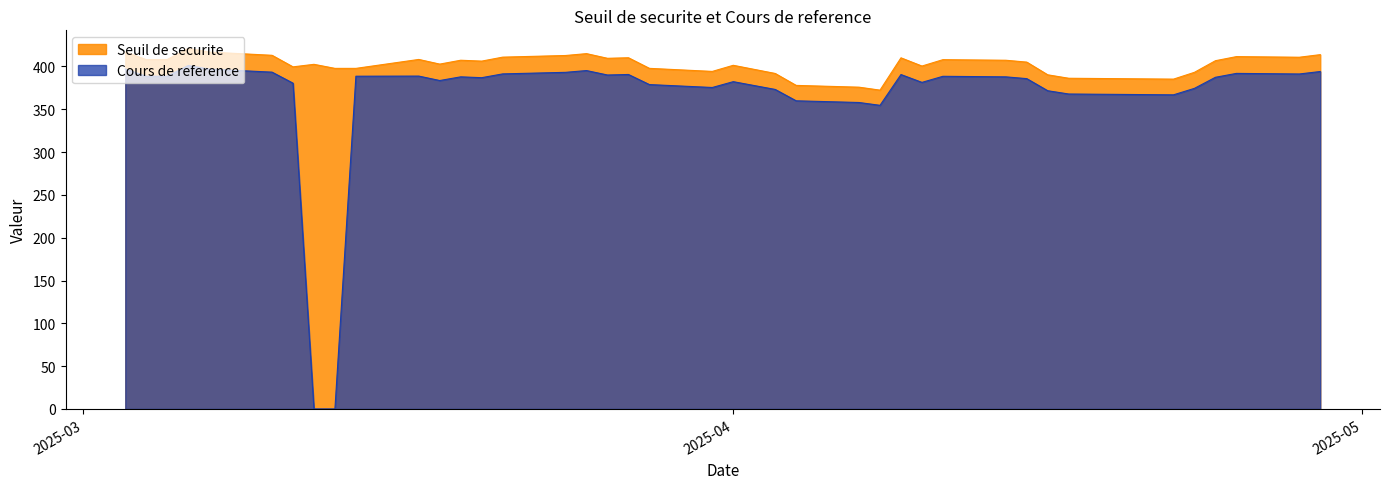

What is the difference between the maximum and minimum values in the Cours de reference series?

401.0